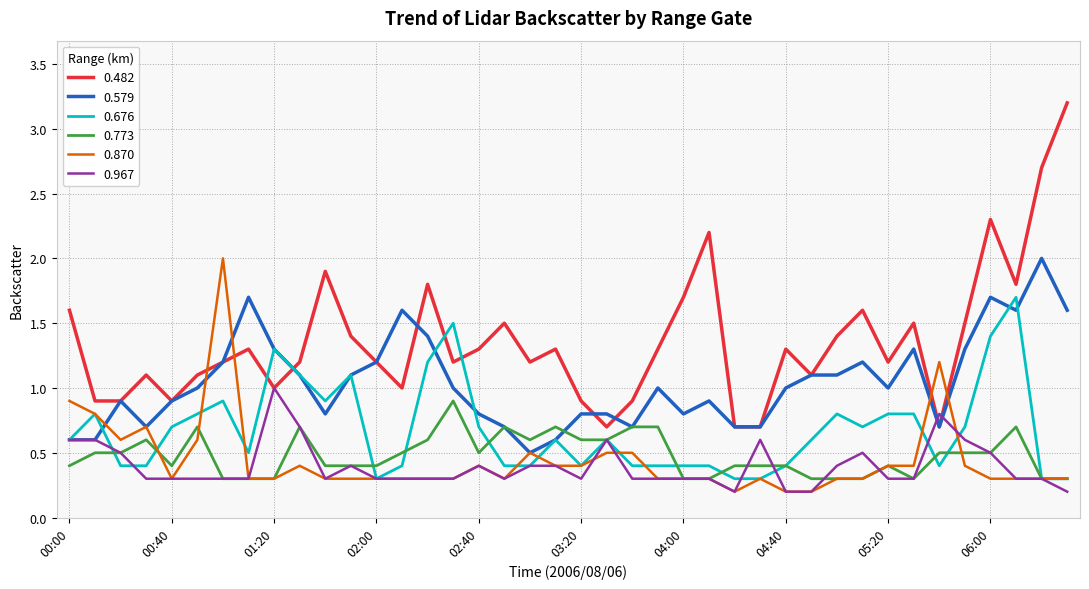

Which series has the largest total across all categories?

0.482